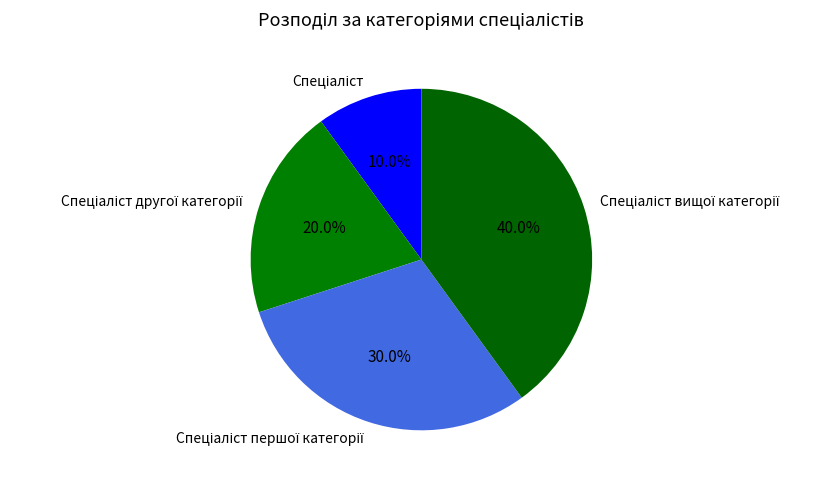

Is there any slice that represents more than half of the pie?

No